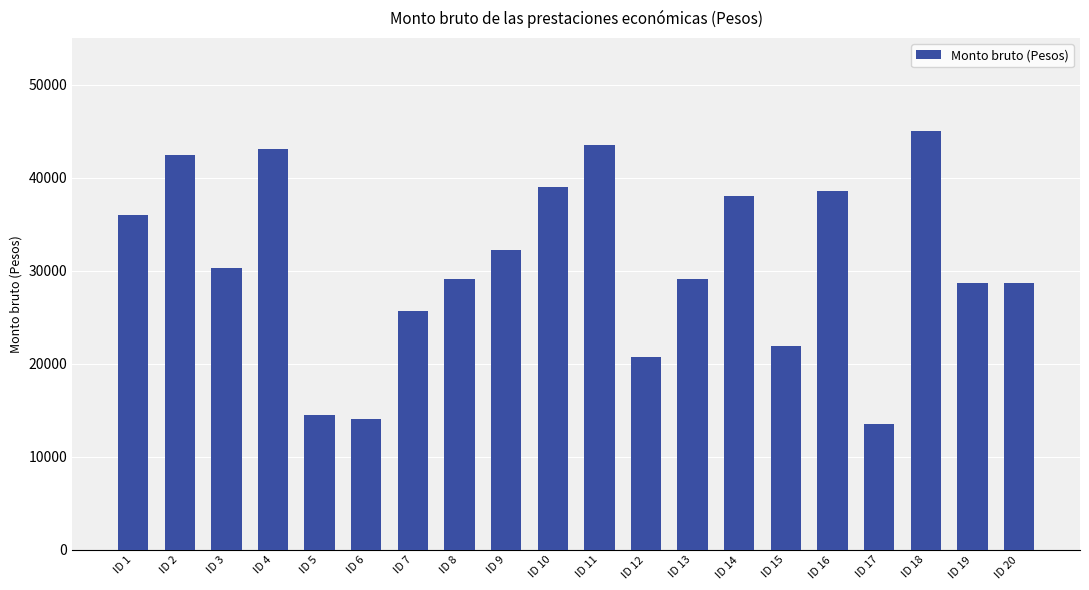

What is the sum of all values?

613723.7